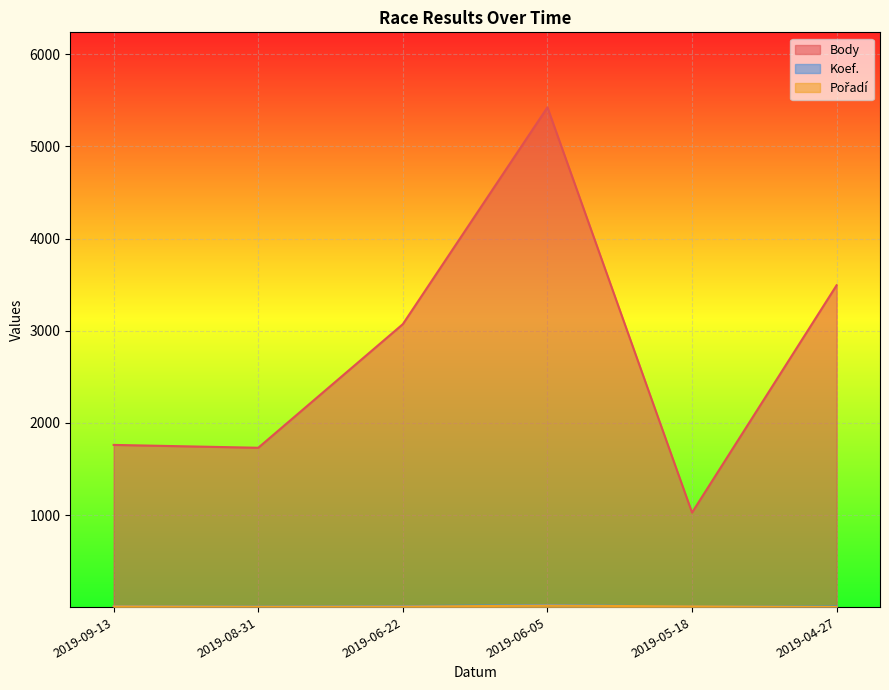

What is the spread (max minus min) of values at 2019-06-22?

3064